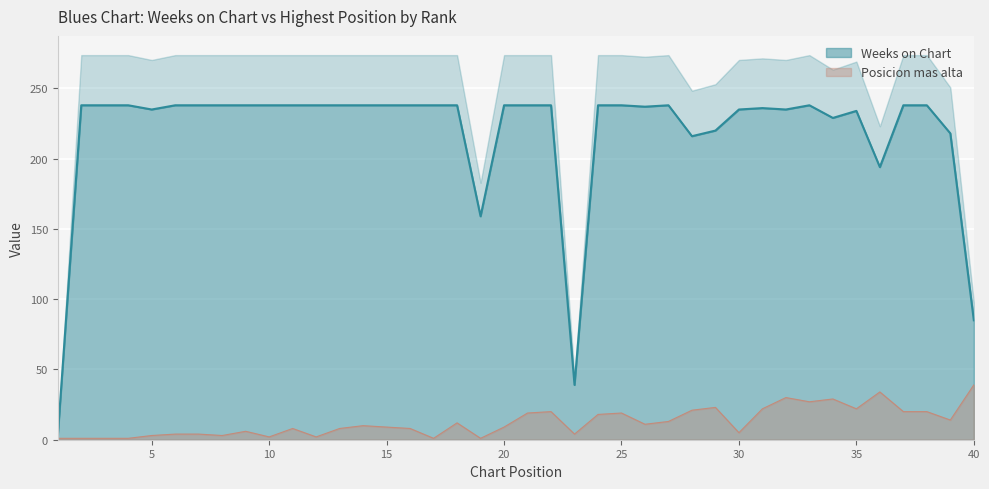

What is the spread (max minus min) of values at 1?

2